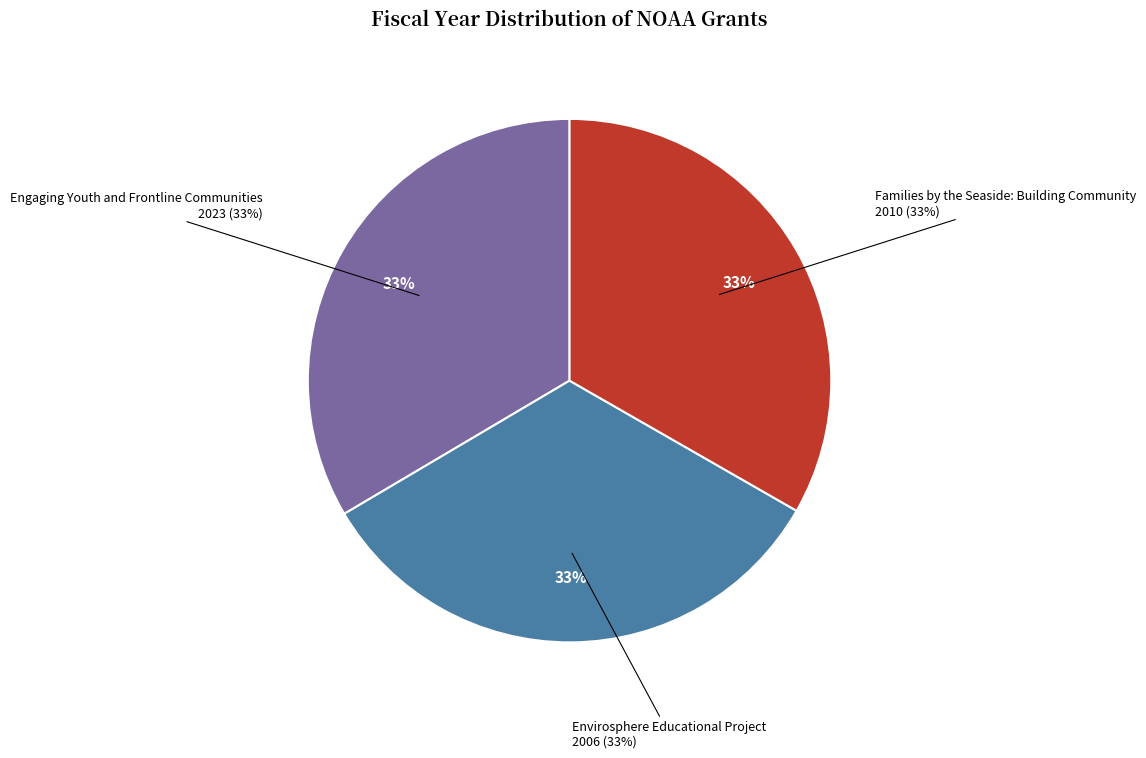

Is it true that Envirosphere Educational Project is 21% of the pie?

False